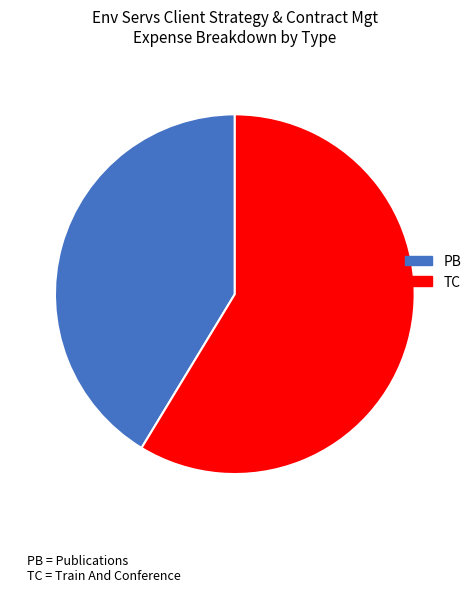

Does any single category account for the majority?

Yes